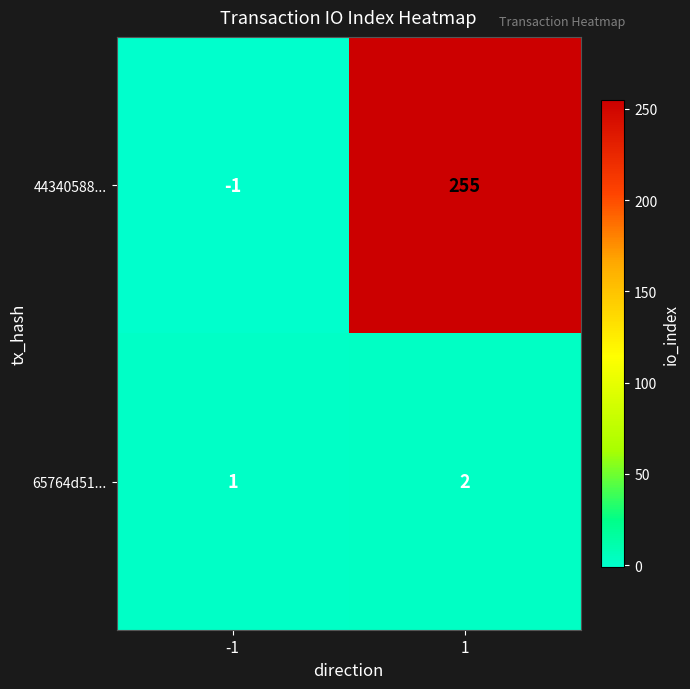

How many distinct data groups are displayed?

2